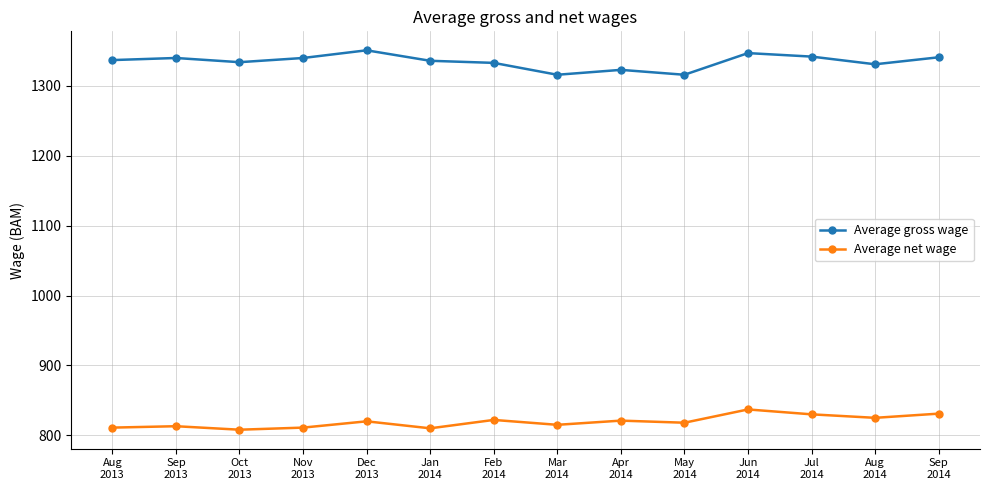

What position from the left is Sep
2014?

14